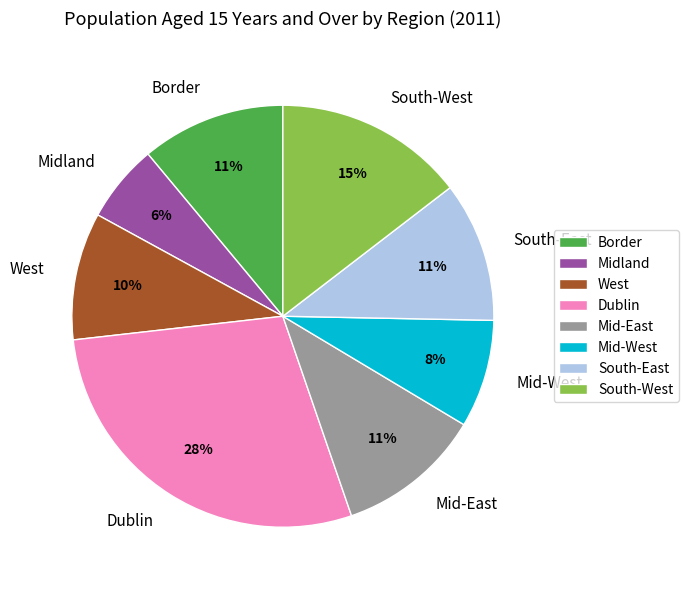

Is it true that Dublin is 21% of the pie?

False